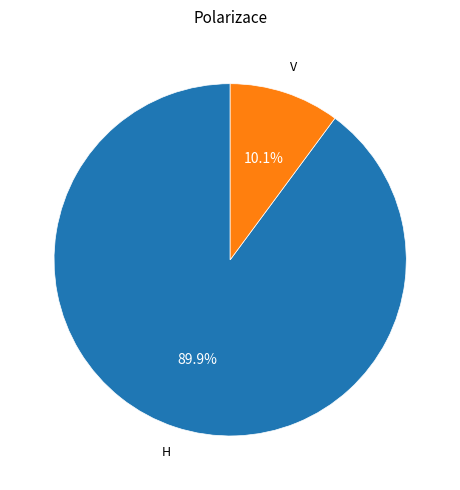

Is there a majority slice in this chart?

Yes